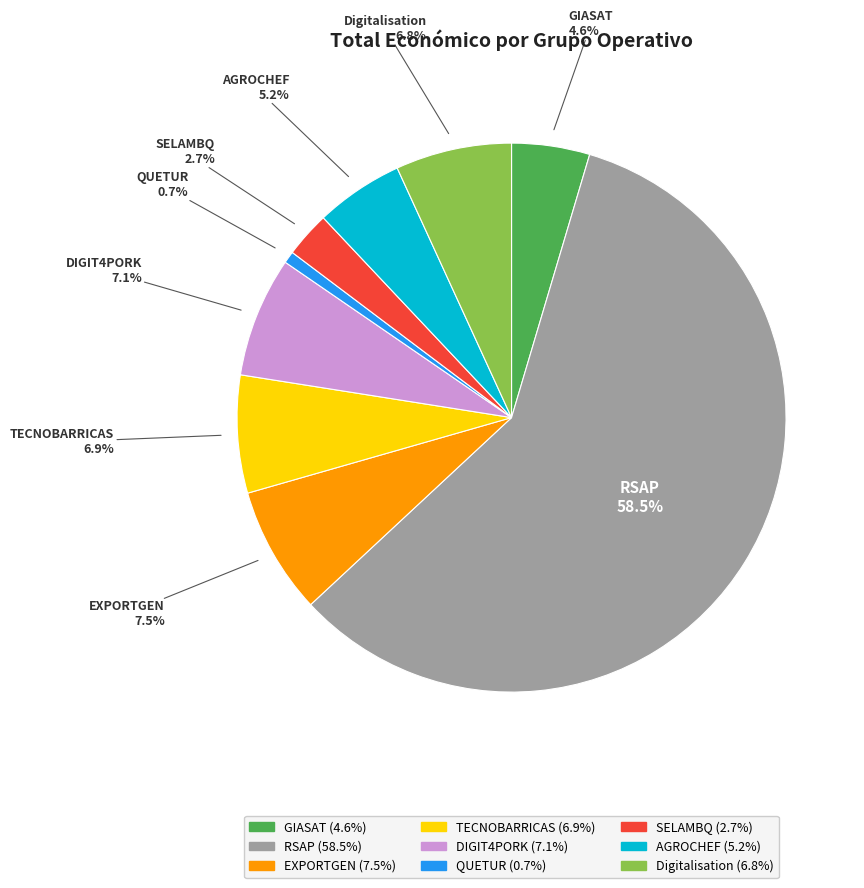

How many slices are in this pie chart?

9